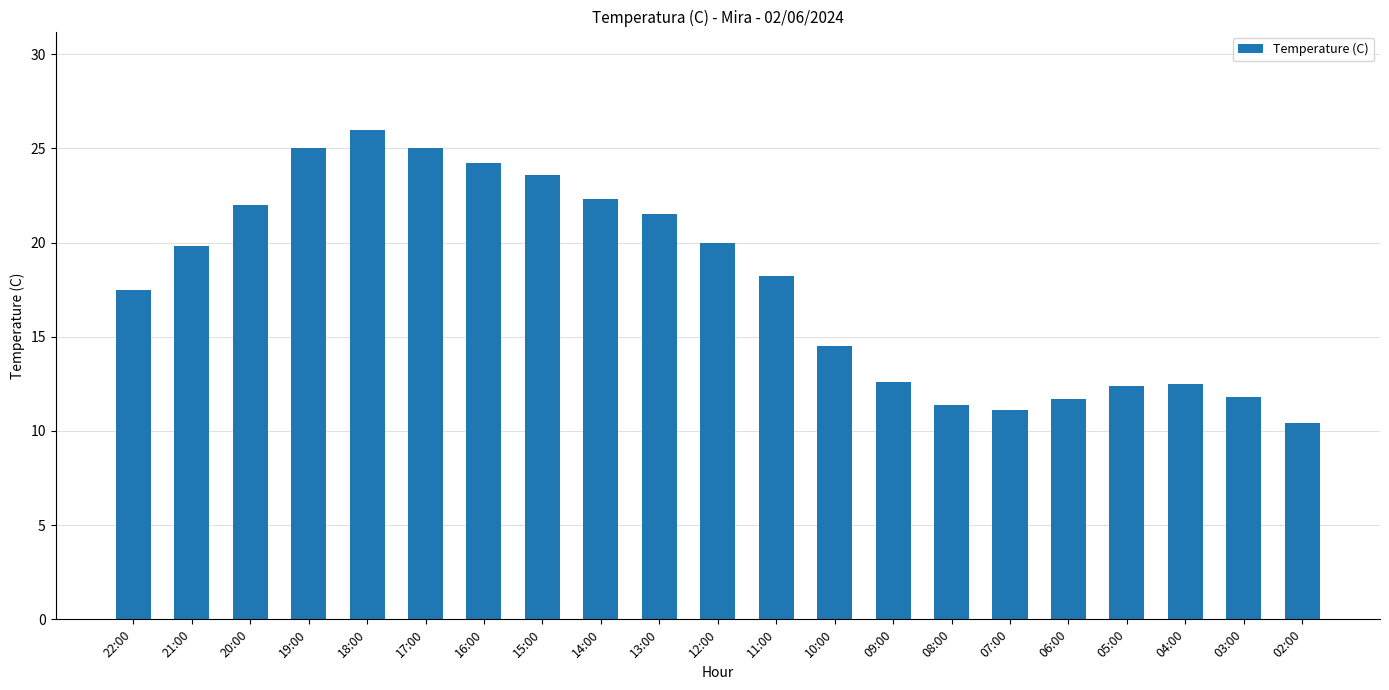

Which label corresponds to the largest value in the chart?

18:00